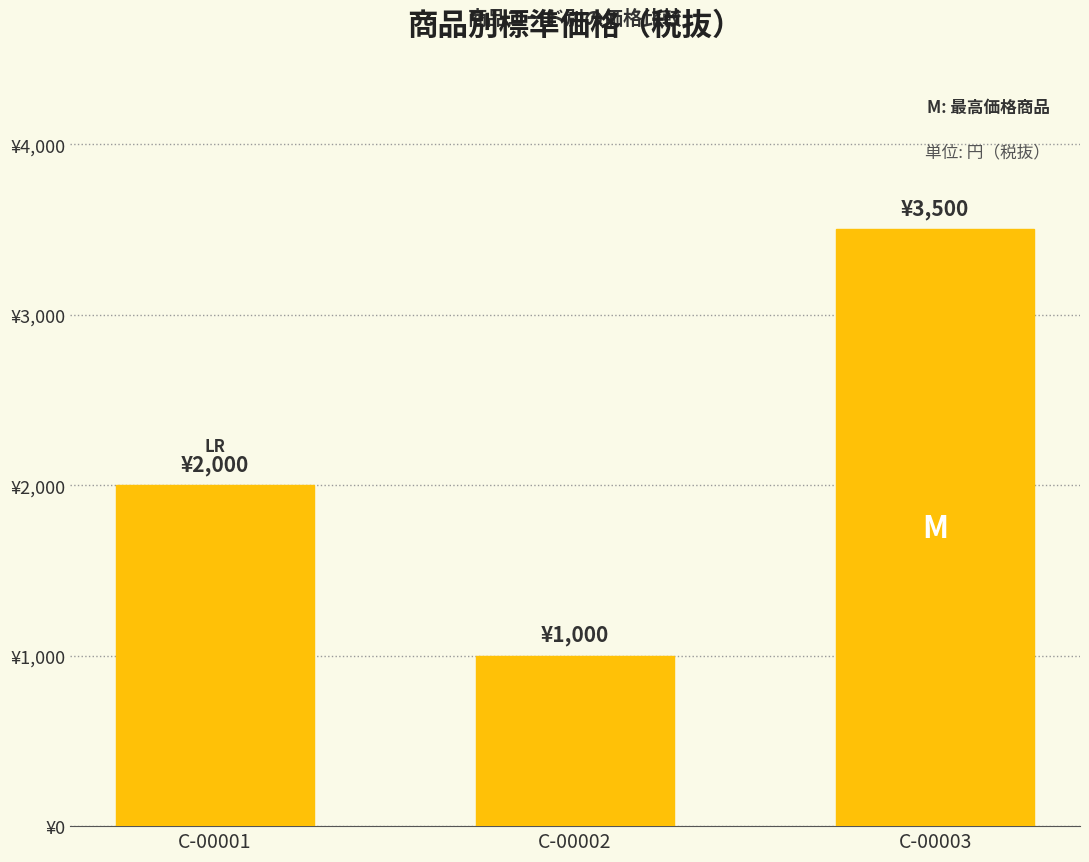

At which label is the value closest to 2250?

C-00001